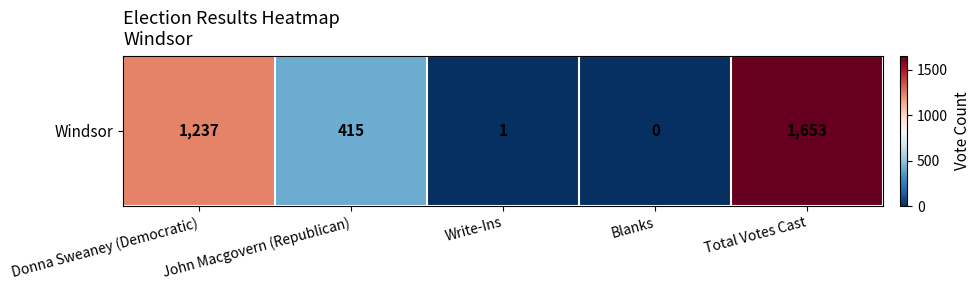

What is the sum of the values at Donna Sweaney (Democratic) and Write-Ins?

1238